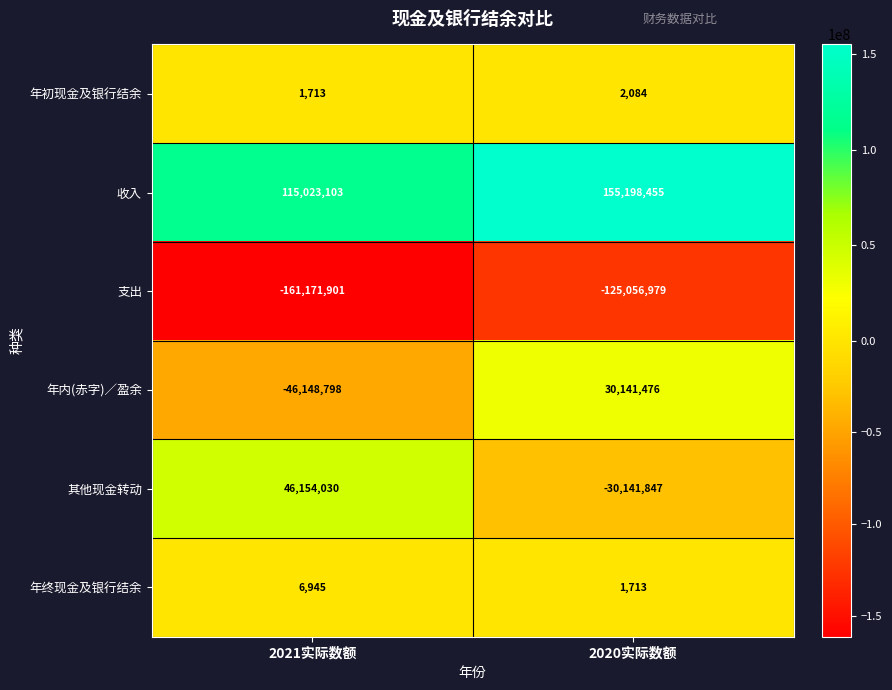

Which category has the lowest value across all series?

2021实际数额